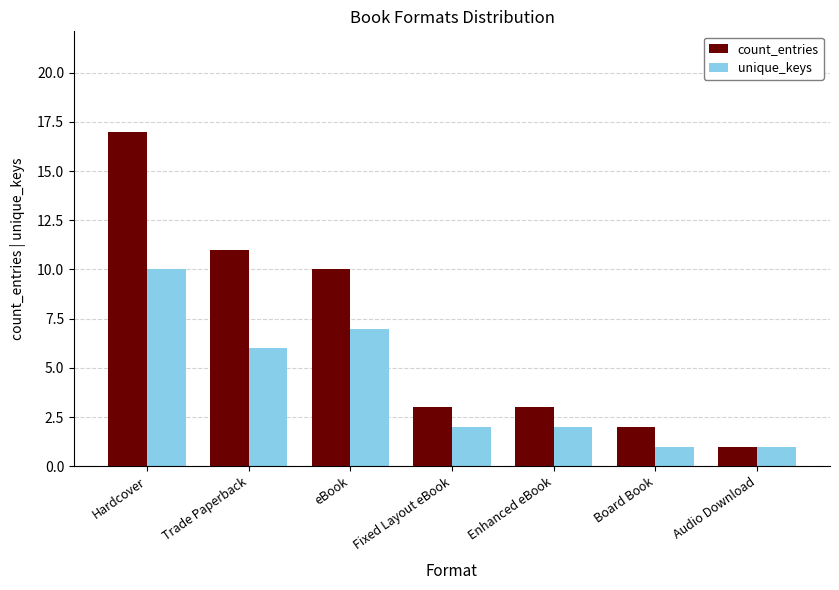

Reading left to right, transcribe all the data shown in this chart.

count_entries: 17	11	10	3	3	2	1
unique_keys: 10	6	7	2	2	1	1